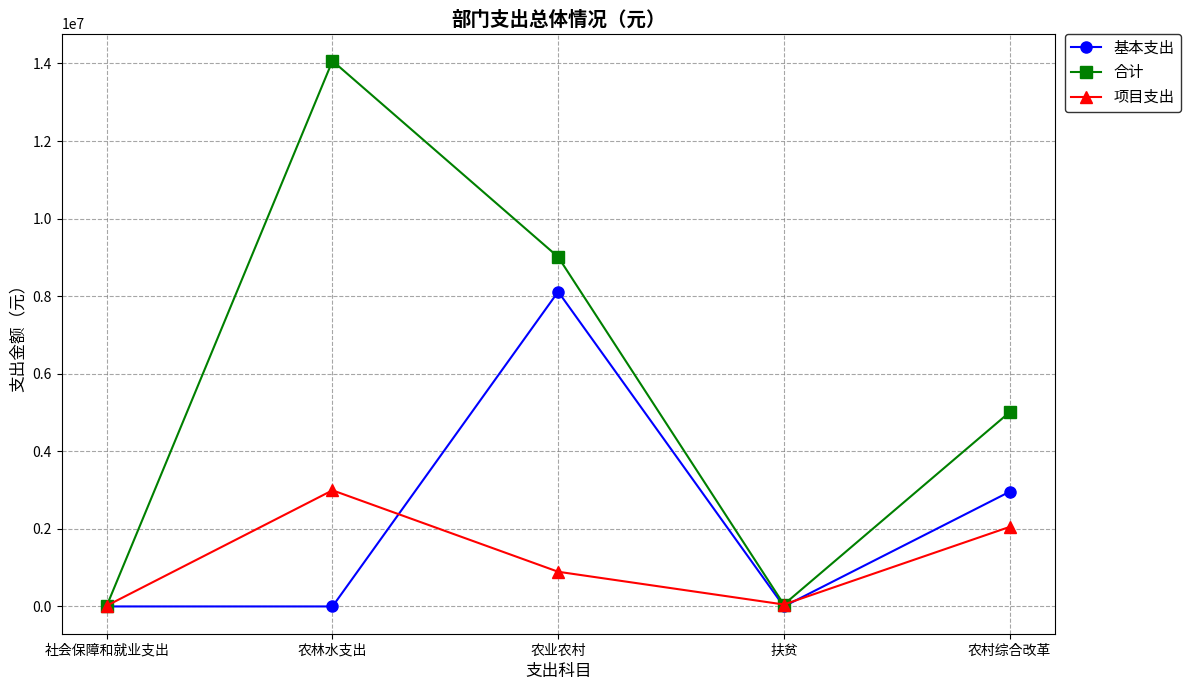

How many interior local valleys does the 项目支出 series have?

1